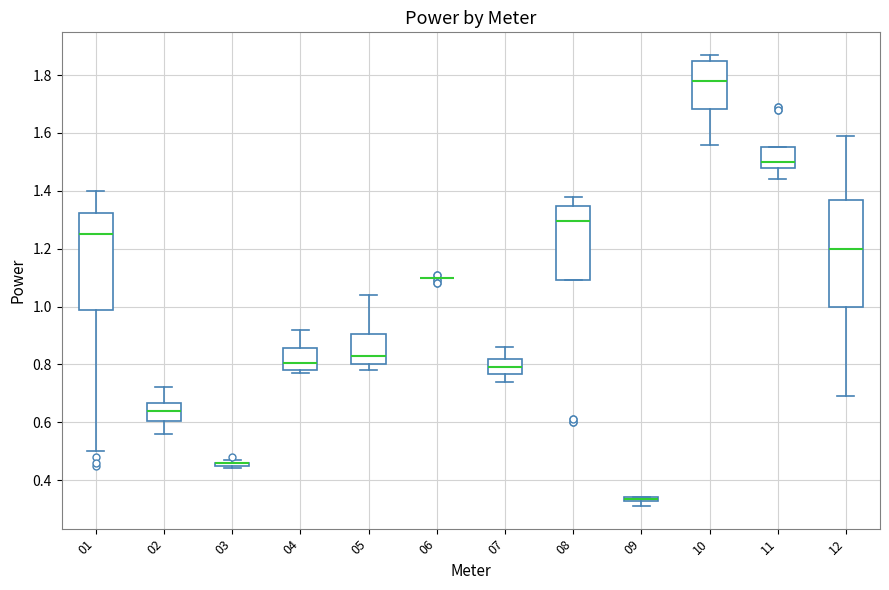

Where is the upper edge of the box at x = 05 on the y-axis? The values are not printed on the chart, so give them approximately, as read against the axis.

0.90